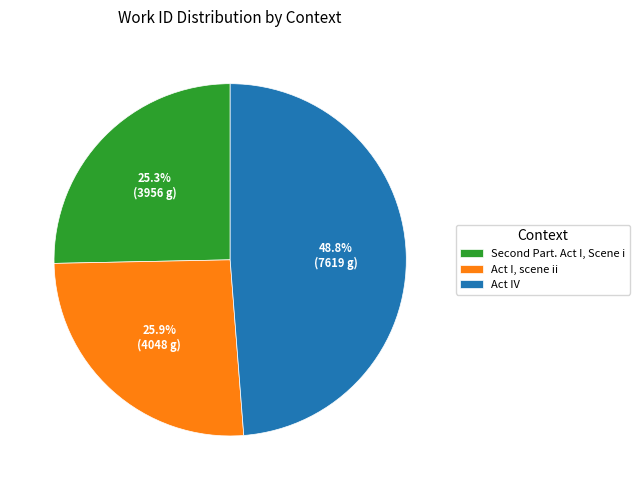

To the nearest percent, what is the average slice percentage?

33%